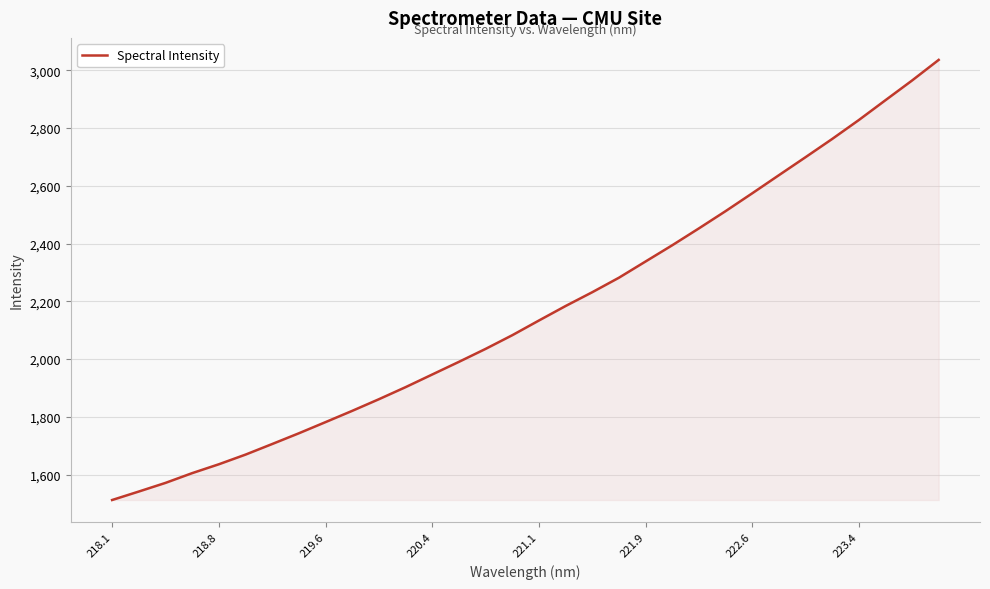

What is the difference between the maximum and minimum values?

1524.1